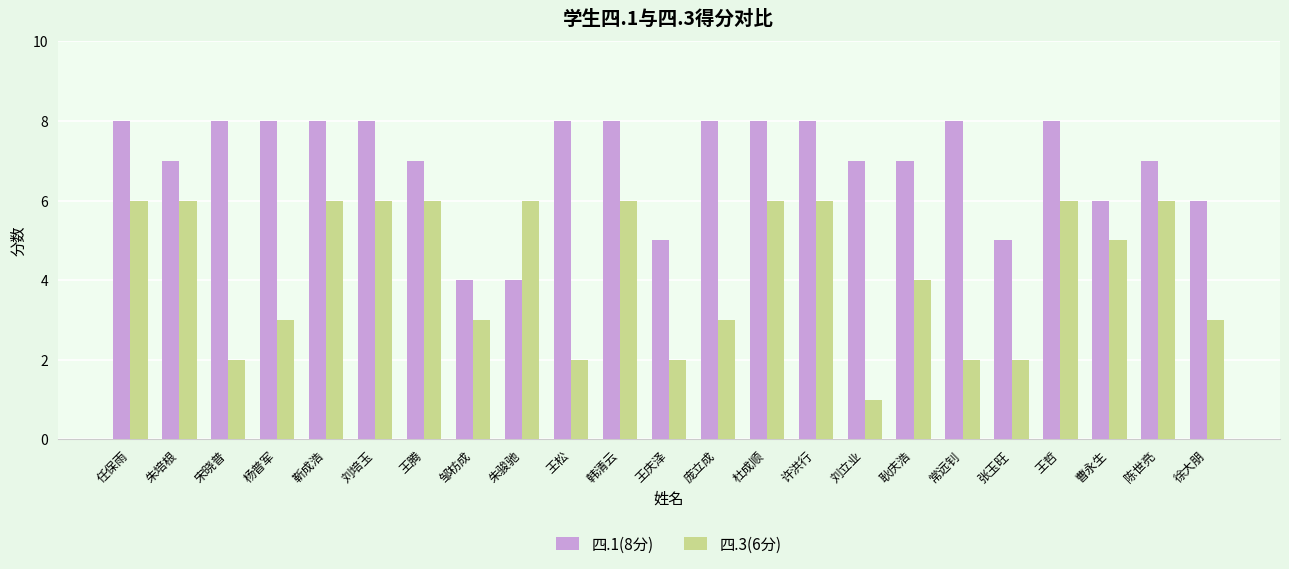

How many distinct data groups are displayed?

2